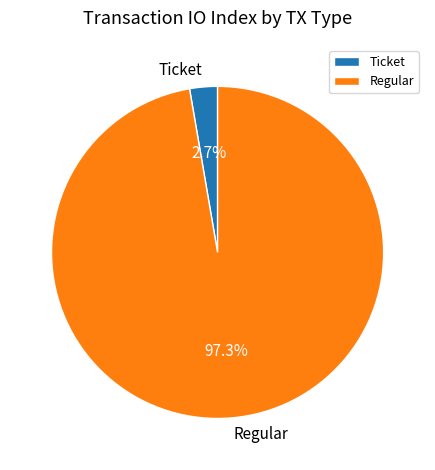

What is the largest slice in the pie chart?

Regular